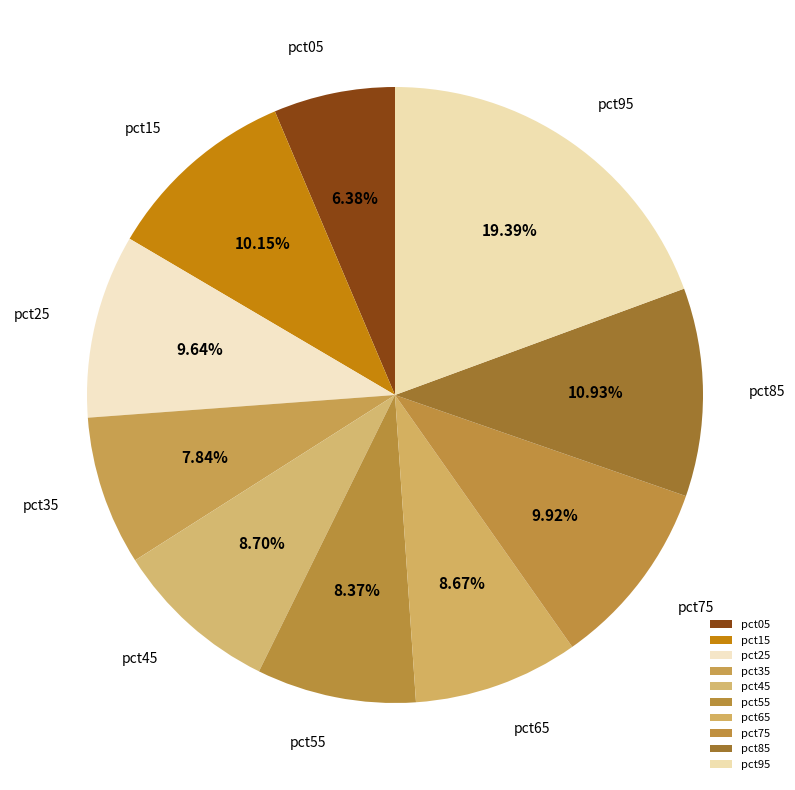

To the nearest percent, what is the difference between the largest and smallest slice percentages?

13%